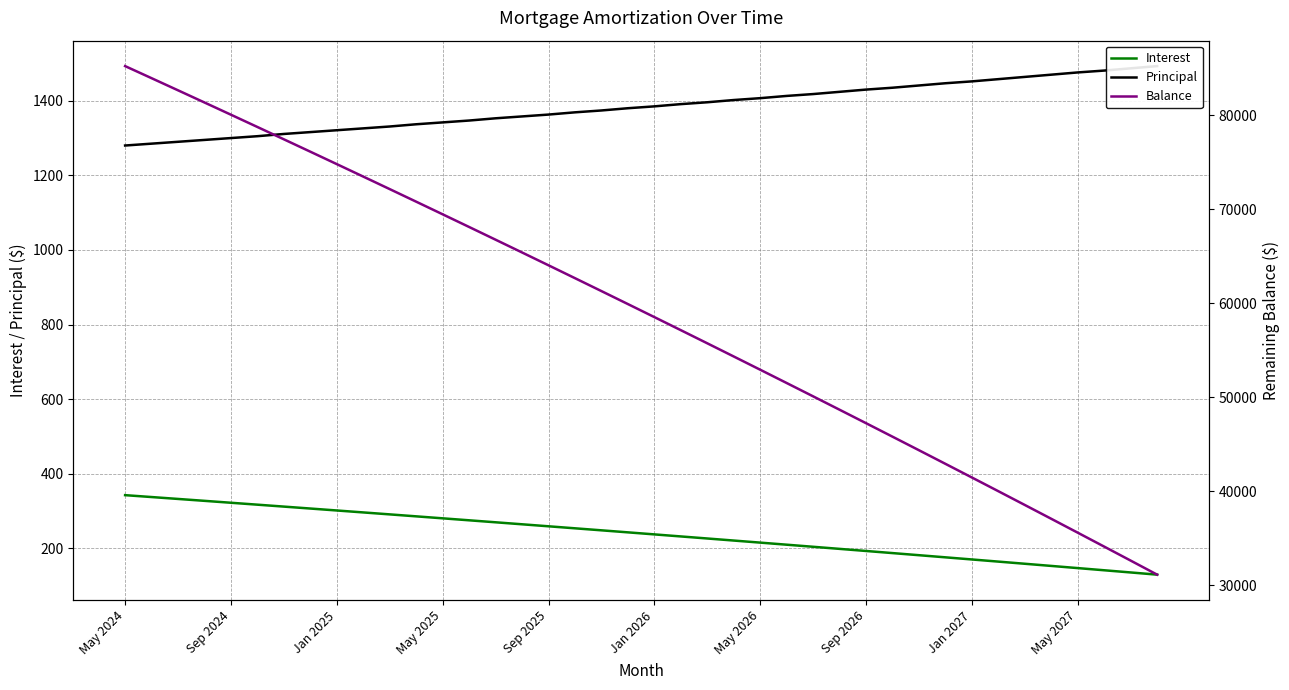

True or false: Interest has a value of 342.4 at May 2024.

True